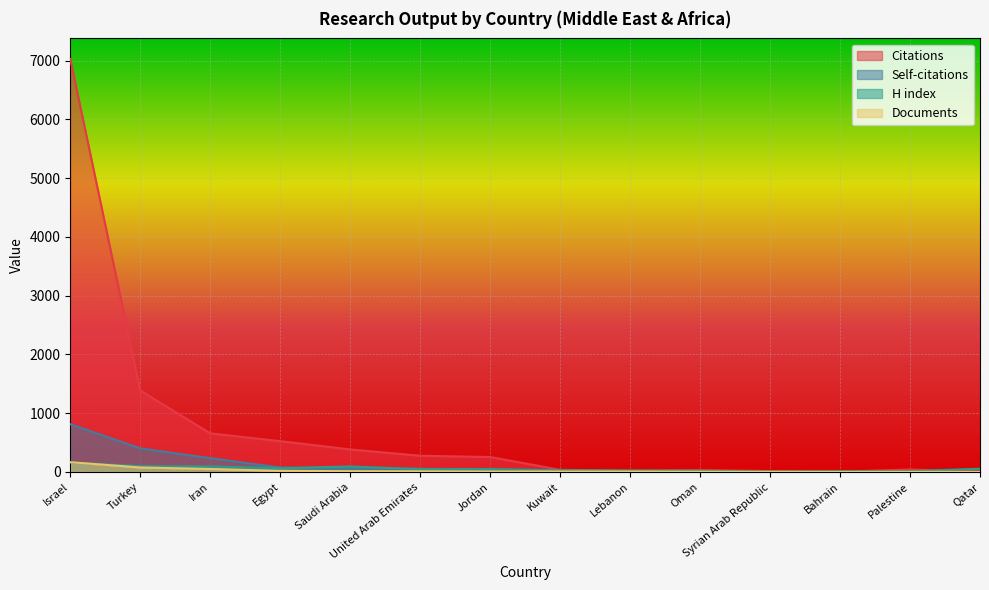

Which series has the largest total across all categories?

Citations